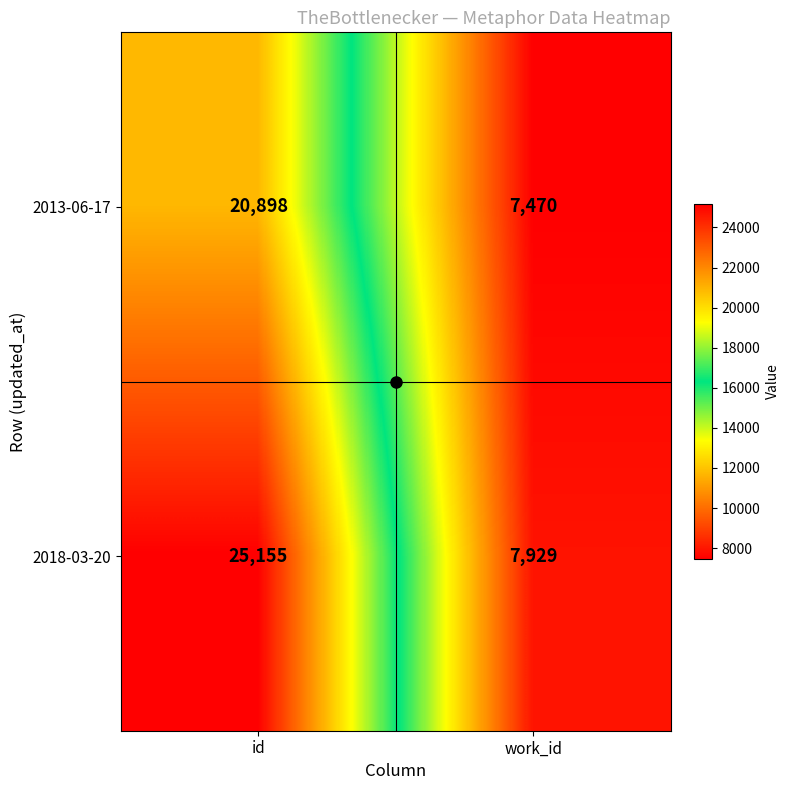

Which series has the largest total across all categories?

2018-03-20